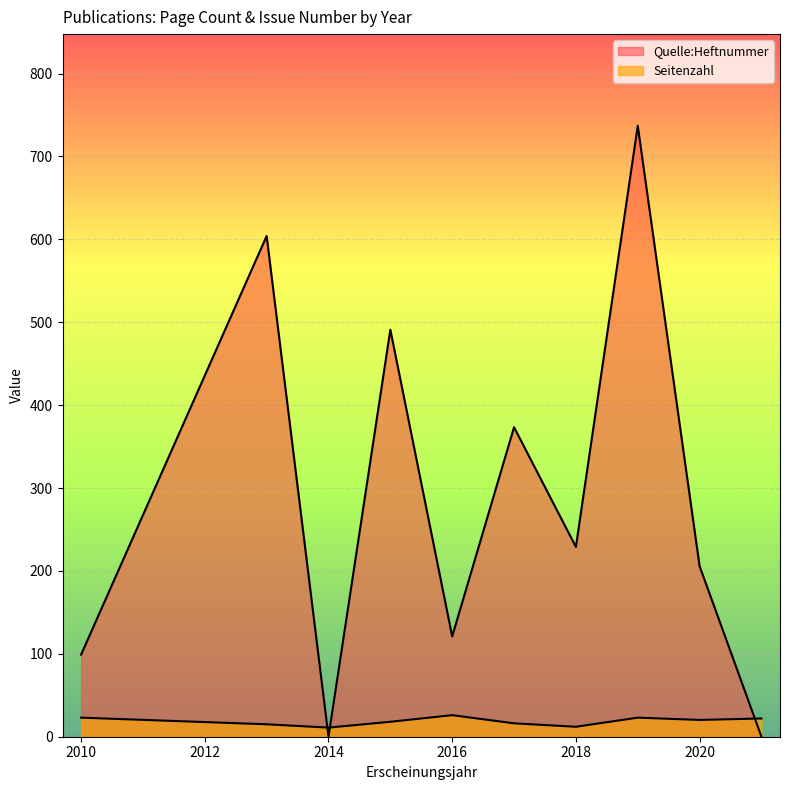

True or false: Seitenzahl has a value of 29 at 2020.

False